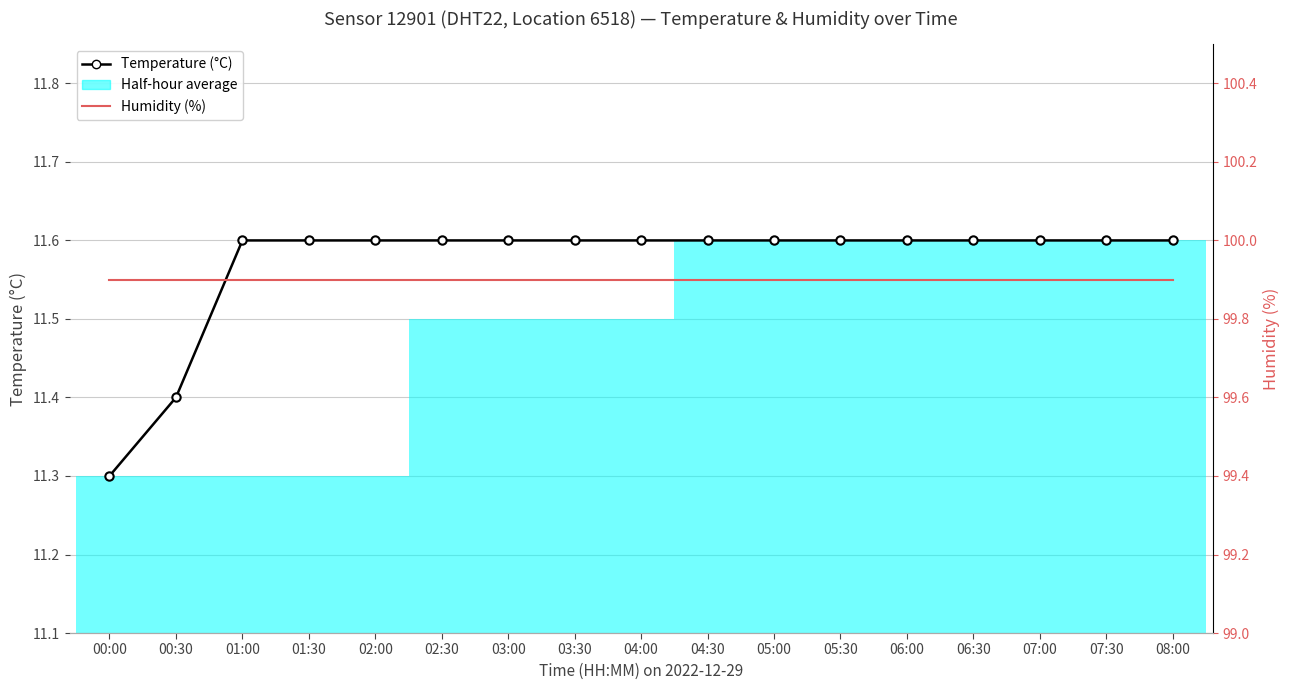

Which series has the widest spread of values?

Temperature (°C)